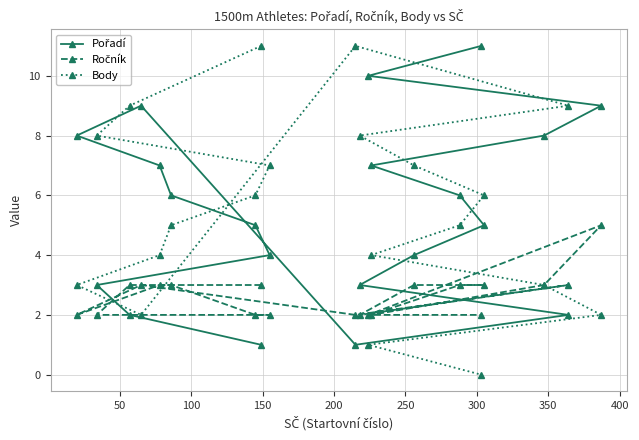

Which series has the largest range (max minus min)?

Body